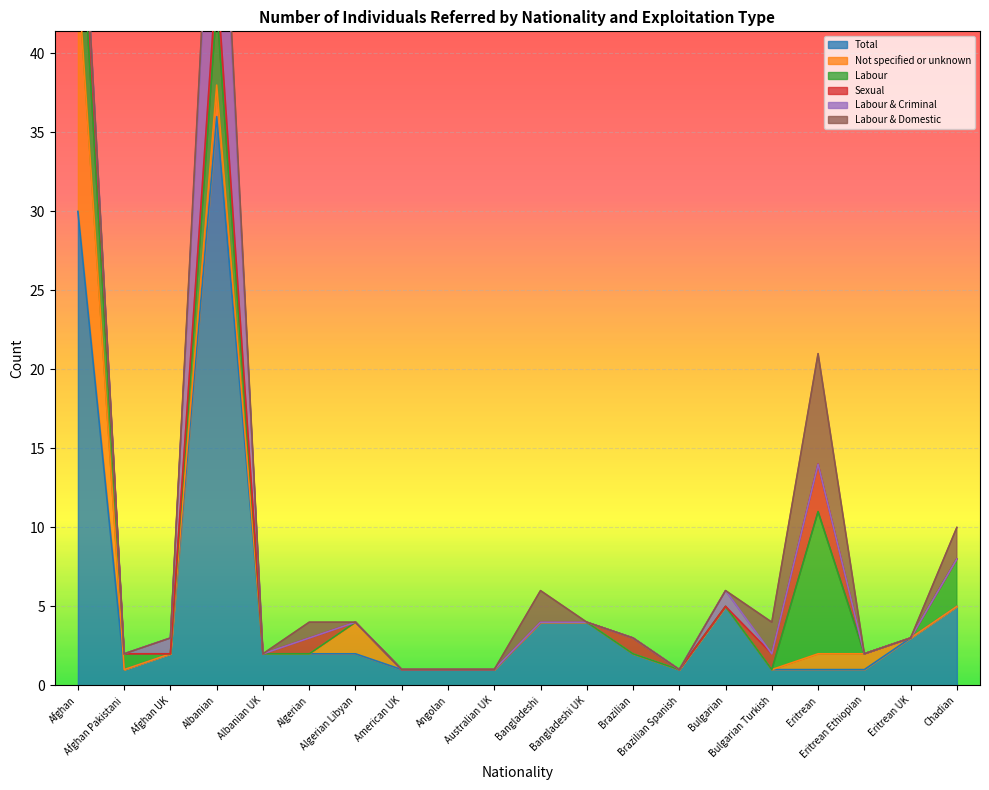

The Labour series shows -3 at Albanian UK. True or false?

False